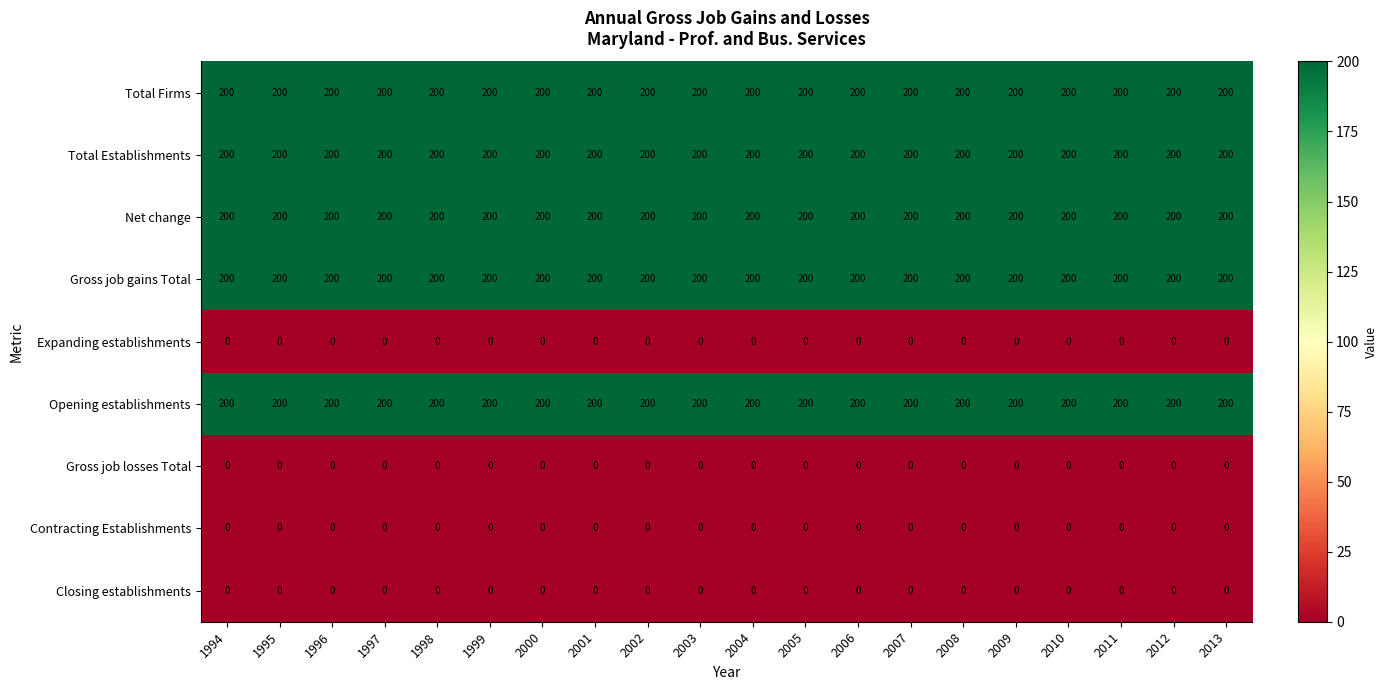

What is the total value across all series at 2007?

1000